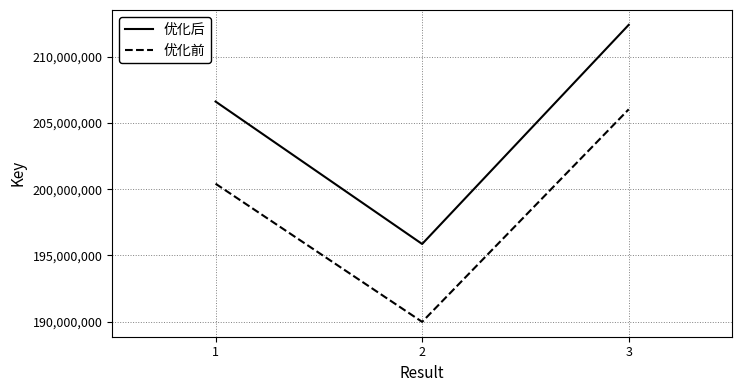

List the series in order of their overall mean, highest first.

优化后, 优化前